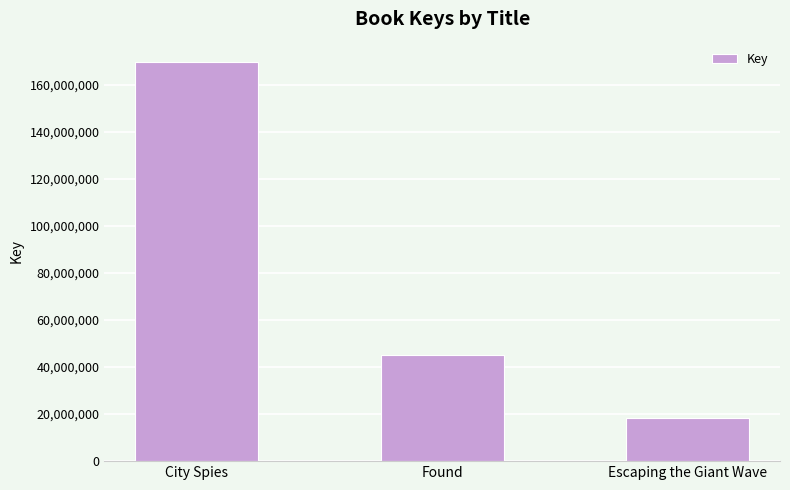

What is the minimum value shown in the chart?

18161122